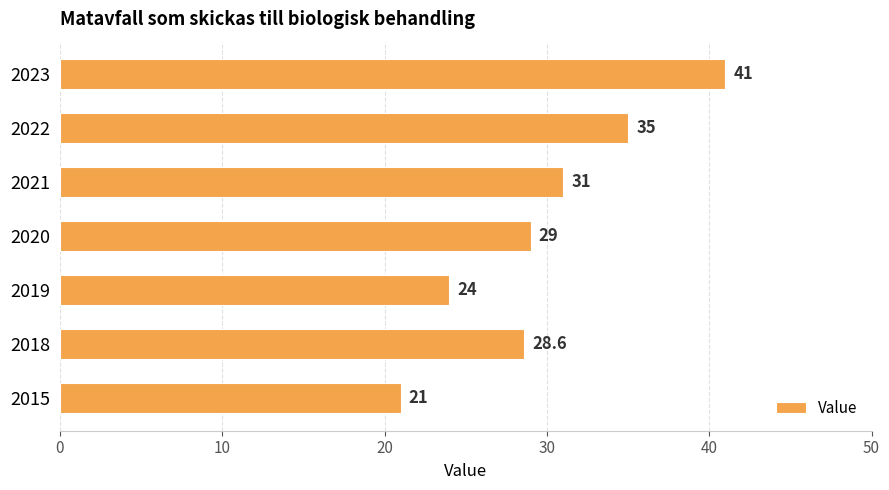

At which category does the chart reach its peak across all series?

2023